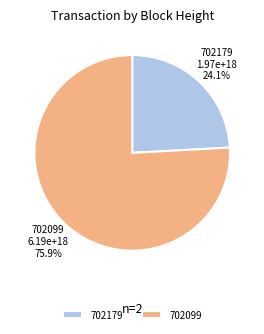

What percentage is the 702179 slice, to the nearest percent?

24%